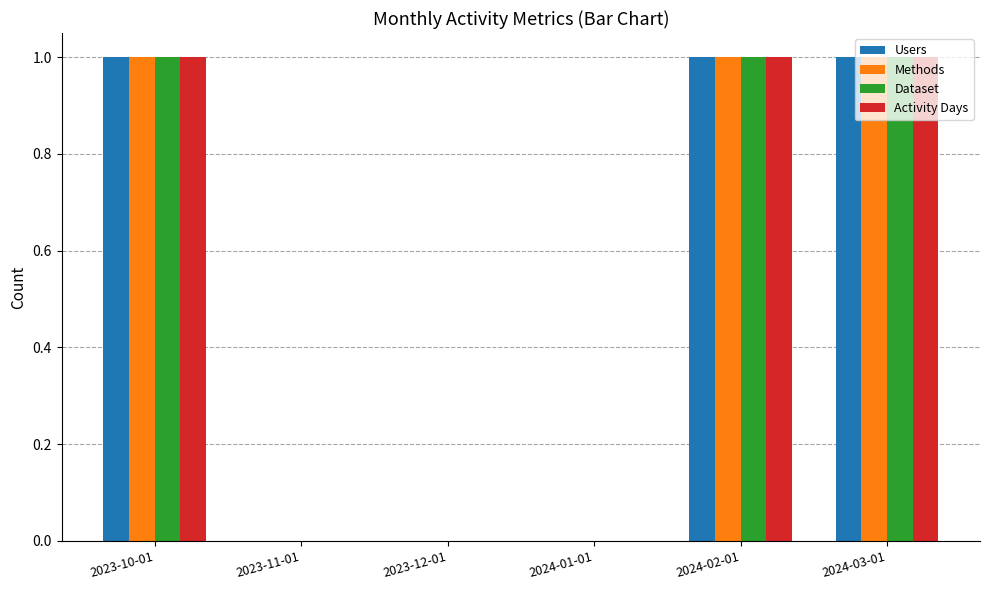

Reading right to left, what are all the values shown in this chart?

Users: 2024-03-01=1	2024-02-01=1	2024-01-01=0	2023-12-01=0	2023-11-01=0	2023-10-01=1
Methods: 2024-03-01=1	2024-02-01=1	2024-01-01=0	2023-12-01=0	2023-11-01=0	2023-10-01=1
Dataset: 2024-03-01=1	2024-02-01=1	2024-01-01=0	2023-12-01=0	2023-11-01=0	2023-10-01=1
Activity Days: 2024-03-01=1	2024-02-01=1	2024-01-01=0	2023-12-01=0	2023-11-01=0	2023-10-01=1